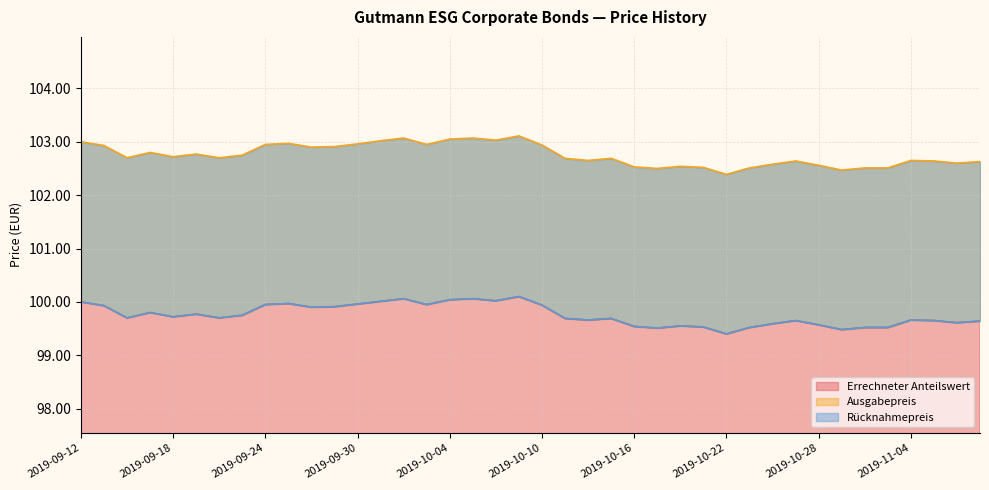

True or false: Rücknahmepreis and Ausgabepreis intersect in this chart.

False